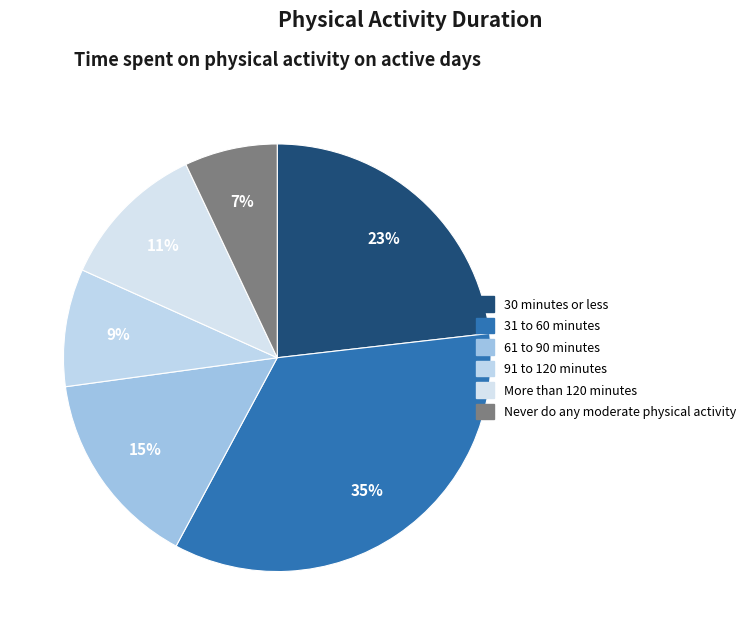

What is the total percentage of More than 120 minutes and 61 to 90 minutes?

26.2%